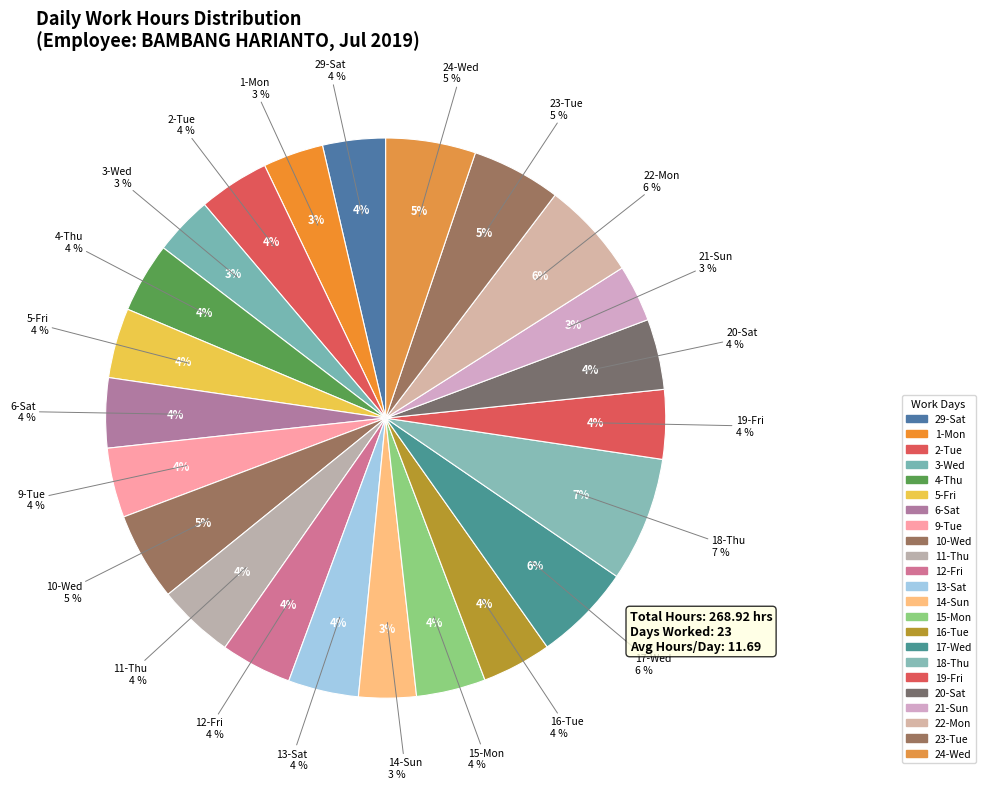

To the nearest percent, what is the difference between the largest and smallest slice percentages?

4%